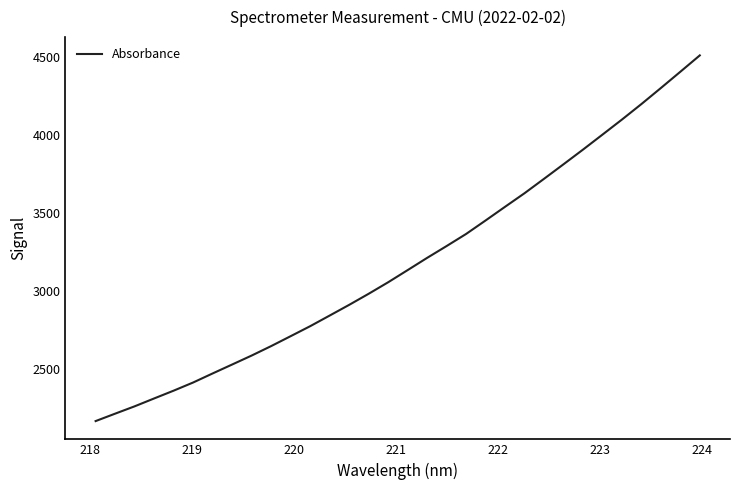

Count the number of values greater than 3132.

16